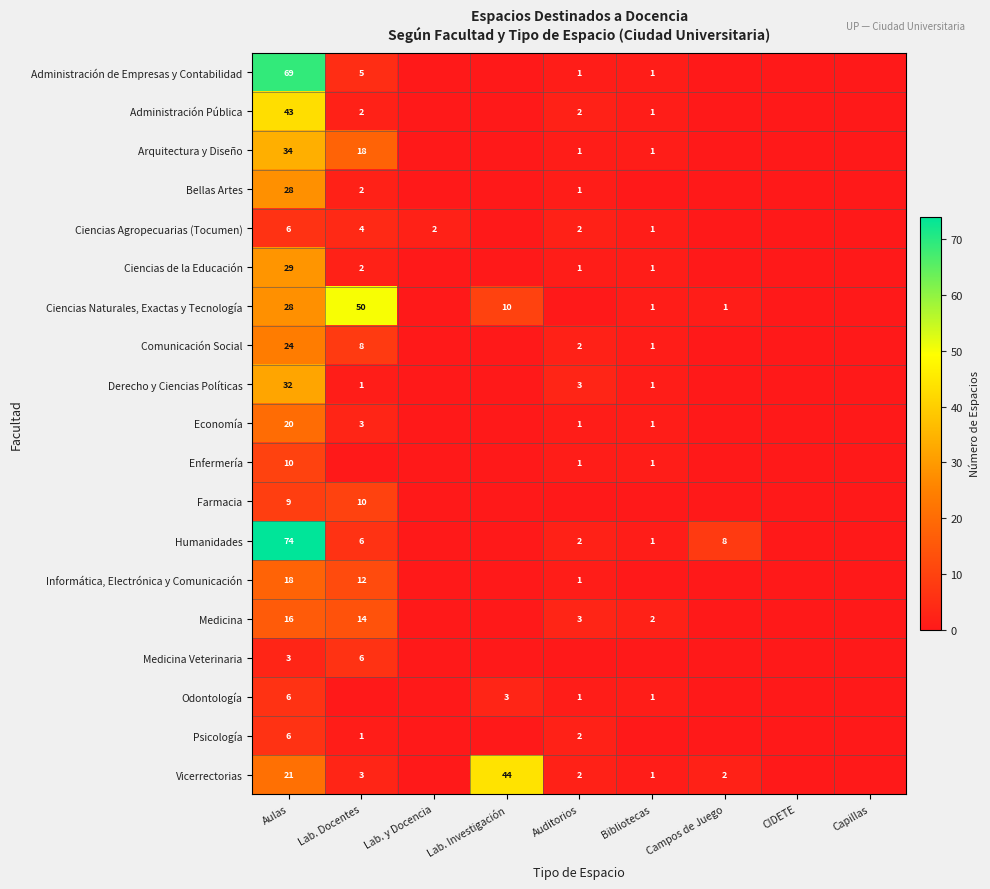

True or false: Ciencias Naturales, Exactas y Tecnología has a value of 73 at Lab. Docentes.

False